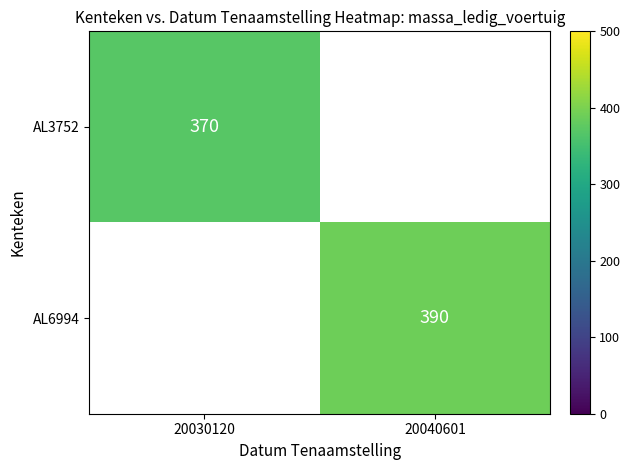

True or false: AL6994 has a value of 684 at 20040601.

False